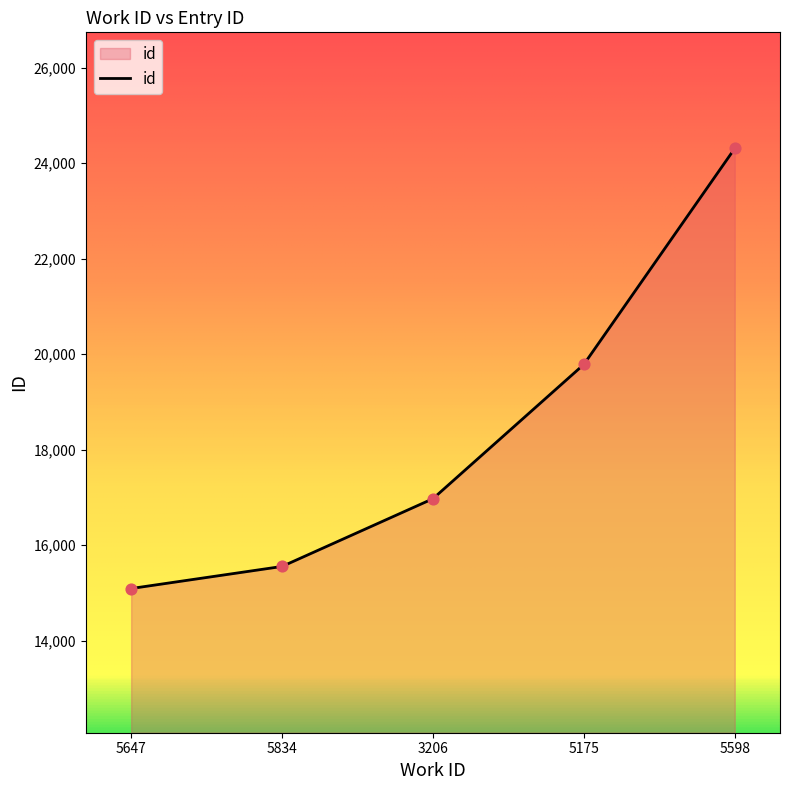

What is the change in value from 5834 to 5175?

+4229